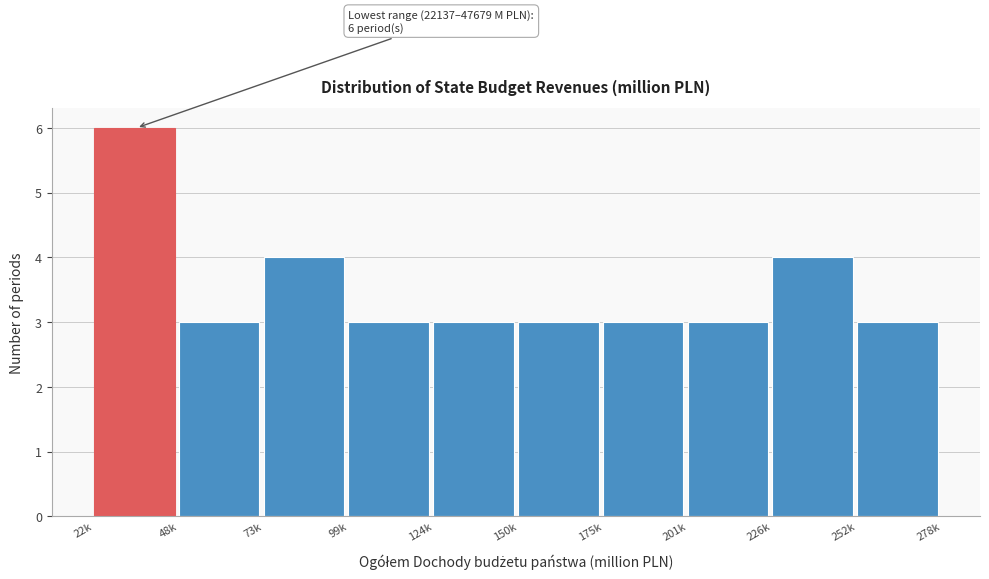

Reading left to right, what are all the values shown in this chart?

22k=6	48k=3	73k=4	99k=3	124k=3	150k=3	175k=3	201k=3	226k=4	252k=3